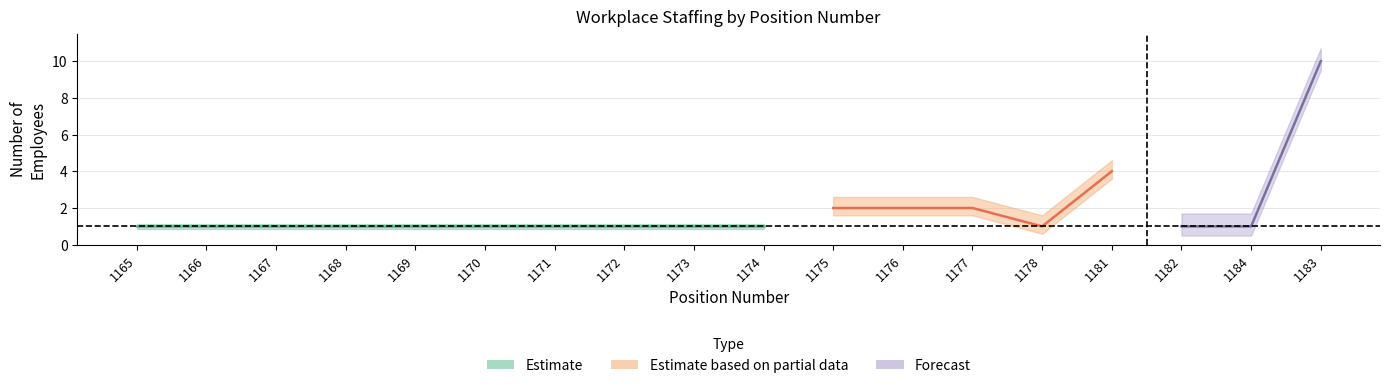

At how many categories does at least one series exceed 3?

2